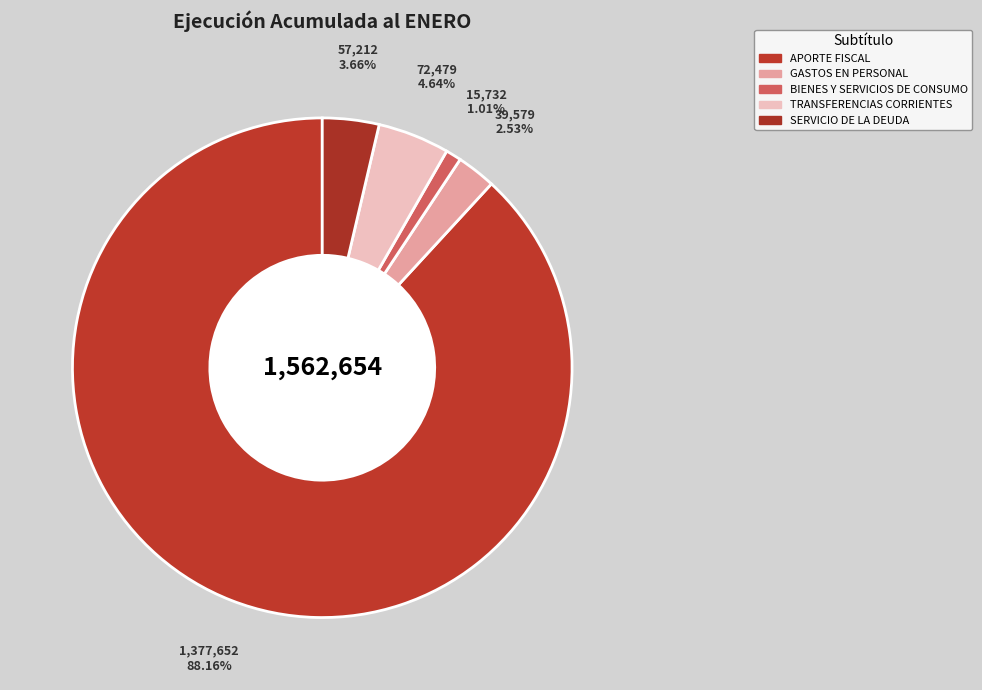

The SERVICIO DE LA DEUDA slice represents 4% of the pie. True or false?

True